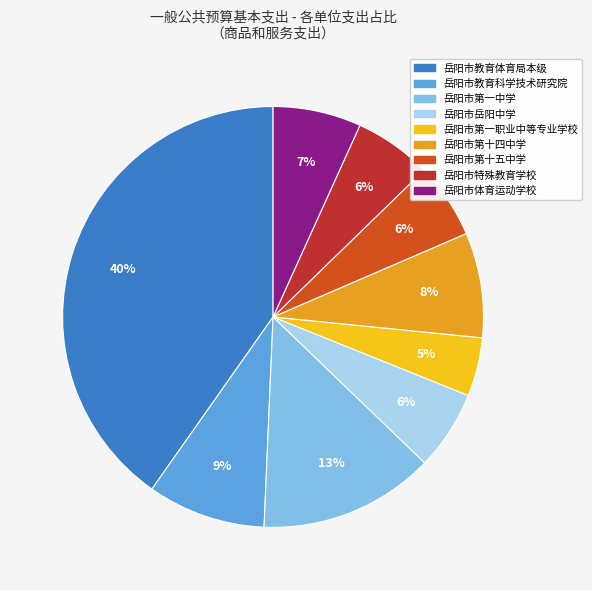

Is it true that 岳阳市特殊教育学校 is 6% of the pie?

True